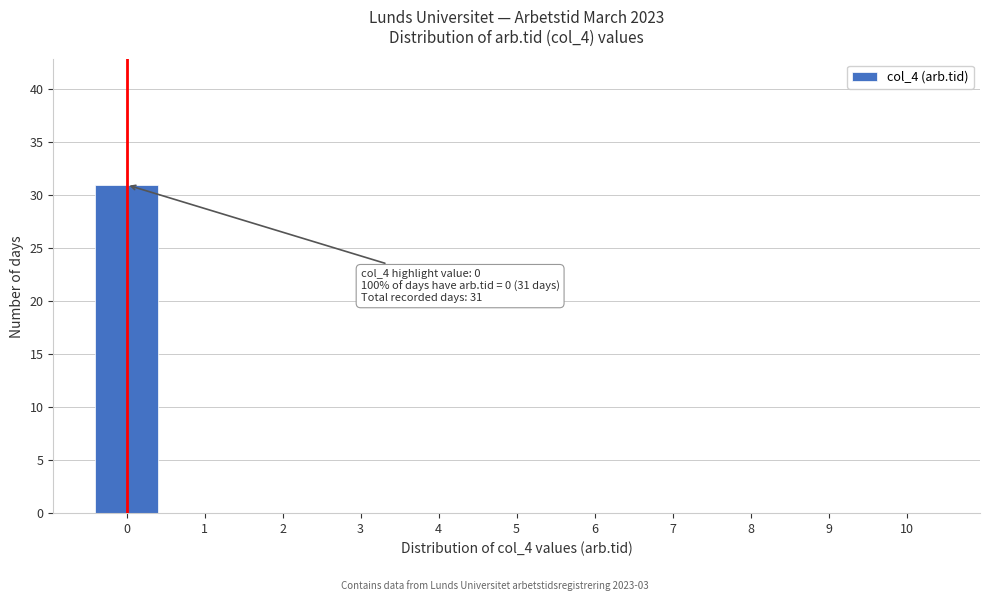

Reading left to right, list all the values displayed in this chart.

0=31	1=0	2=0	3=0	4=0	5=0	6=0	7=0	8=0	9=0	10=0